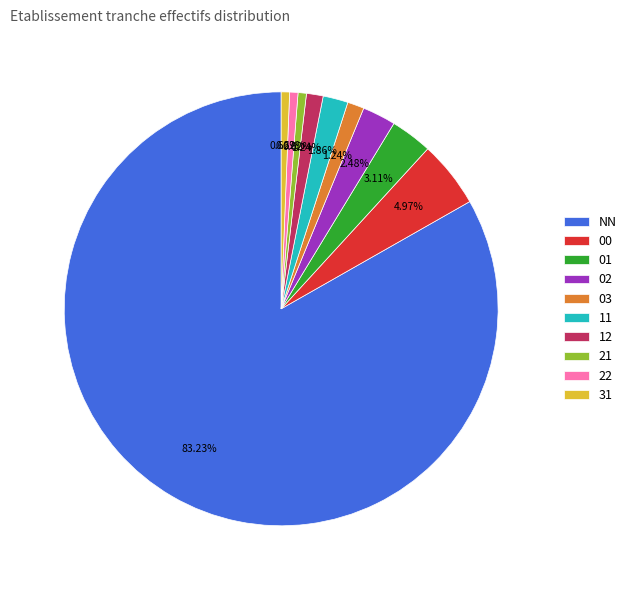

What portion of the pie excludes 21?

99.4%